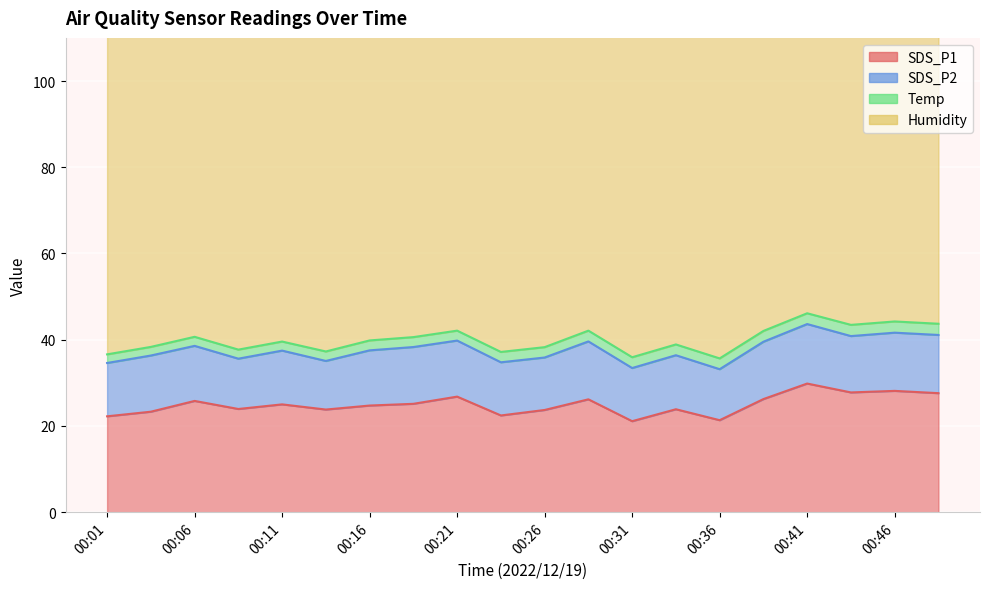

What is the difference between the SDS_P1 values at 00:29 and 00:04?

2.9